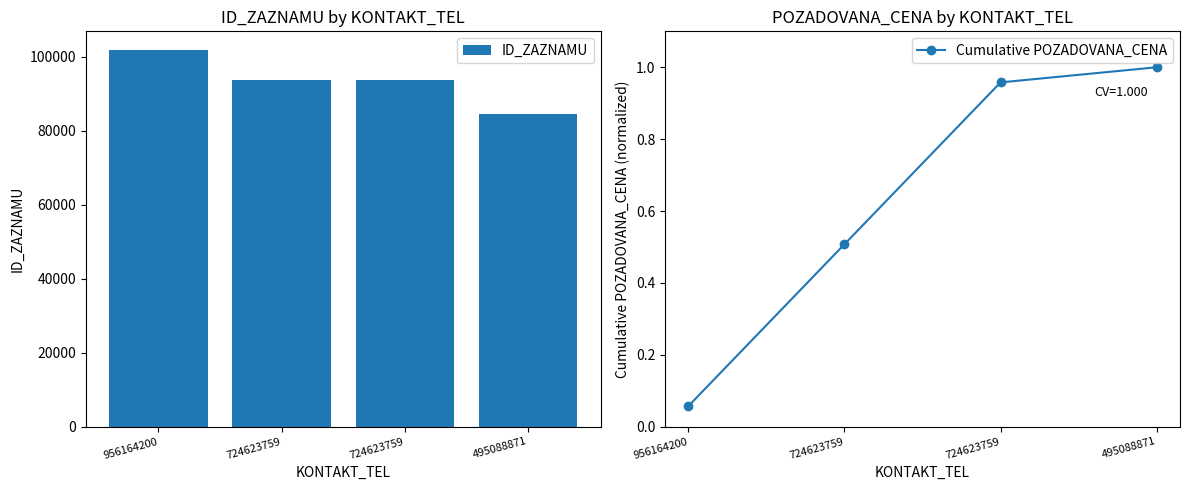

Is it true that ID_ZAZNAMU equals 84567.0 at 495088871?

True